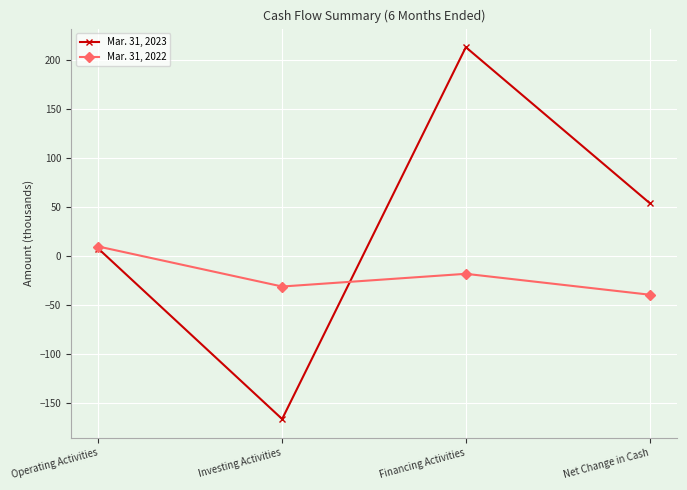

What is the average value of the Mar. 31, 2022 series?

-19.7